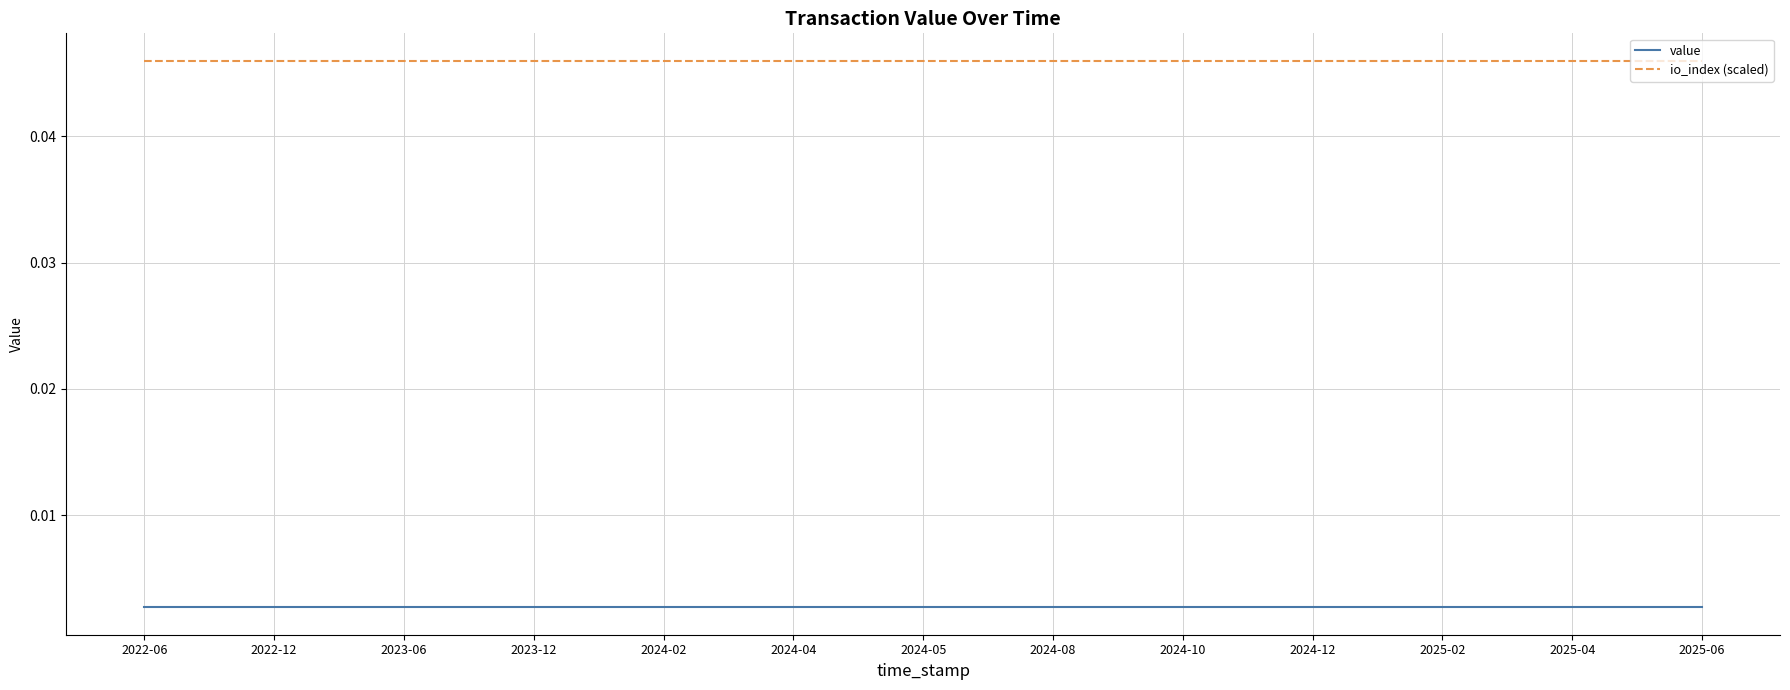

List the series in order of their peak value, lowest first.

value, io_index (scaled)